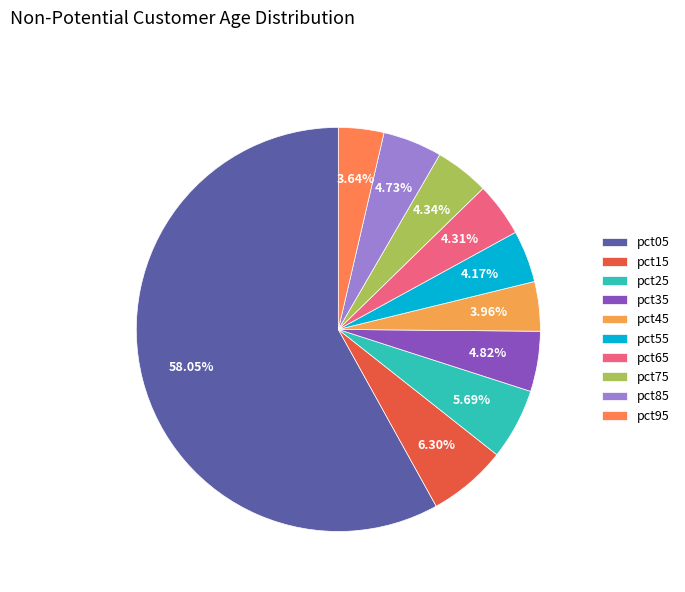

How many slices are in this pie chart?

10